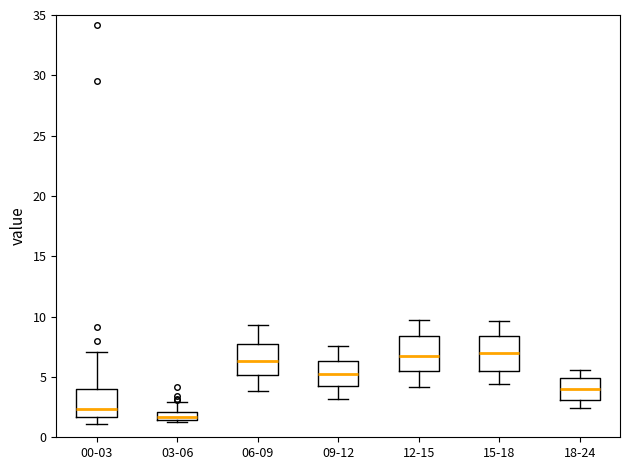

Where is the upper edge of the box for 12-15 on the y-axis? The values are not printed on the chart, so give them approximately, as read against the axis.

8.5